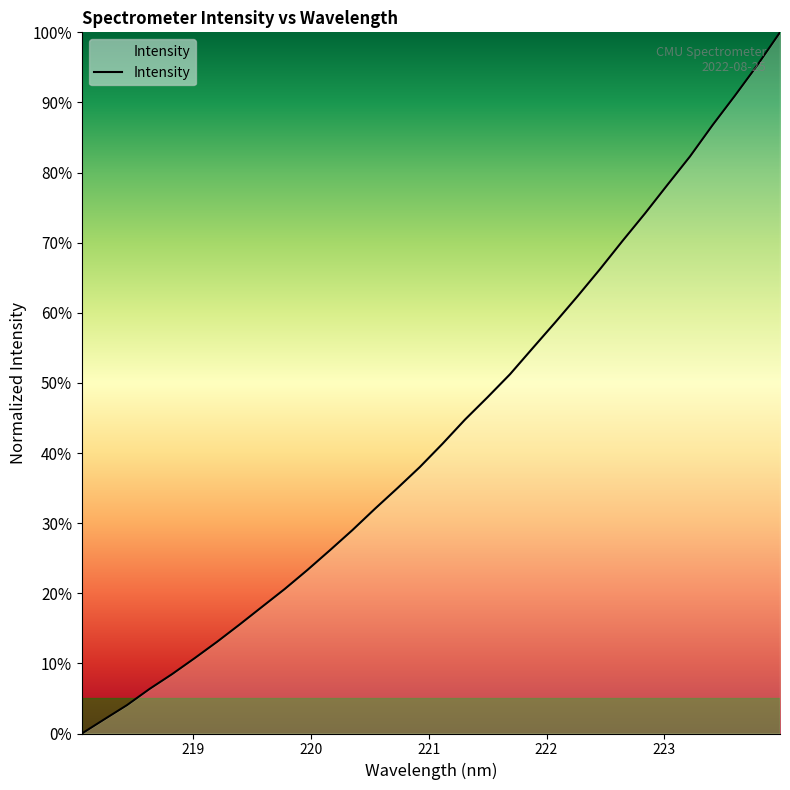

What is the average value?

43.4